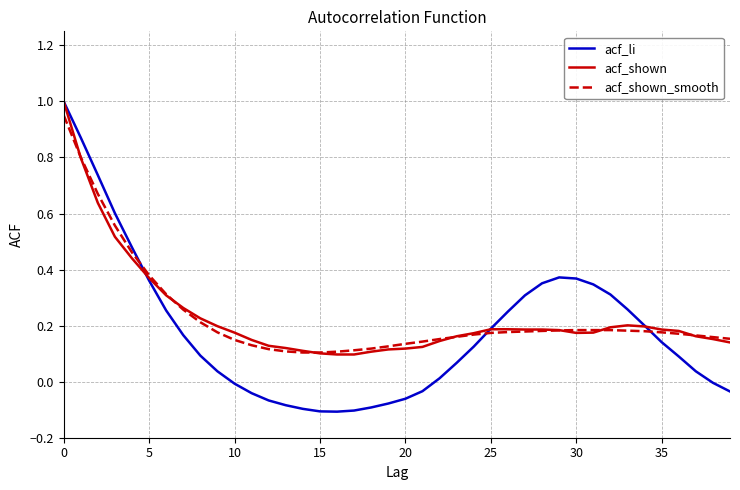

Reading left to right, extract all data points from this chart.

acf_li: 1.0	0.9	0.7	0.6	0.5	0.4	0.3	0.2	0.1	0.0	-0.0	-0.0	-0.1	-0.1	-0.1	-0.1	-0.1	-0.1	-0.1	-0.1	-0.1	-0.0	0.0	0.1	0.1	0.2	0.2	0.3	0.4	0.4	0.4	0.3	0.3	0.3	0.2	0.1	0.1	0.0	-0.0	-0.0
acf_shown: 1.0	0.8	0.6	0.5	0.4	0.4	0.3	0.3	0.2	0.2	0.2	0.1	0.1	0.1	0.1	0.1	0.1	0.1	0.1	0.1	0.1	0.1	0.1	0.2	0.2	0.2	0.2	0.2	0.2	0.2	0.2	0.2	0.2	0.2	0.2	0.2	0.2	0.2	0.2	0.1
acf_shown_smooth: 1.0	0.8	0.7	0.6	0.5	0.4	0.3	0.3	0.2	0.2	0.1	0.1	0.1	0.1	0.1	0.1	0.1	0.1	0.1	0.1	0.1	0.1	0.2	0.2	0.2	0.2	0.2	0.2	0.2	0.2	0.2	0.2	0.2	0.2	0.2	0.2	0.2	0.2	0.2	0.2